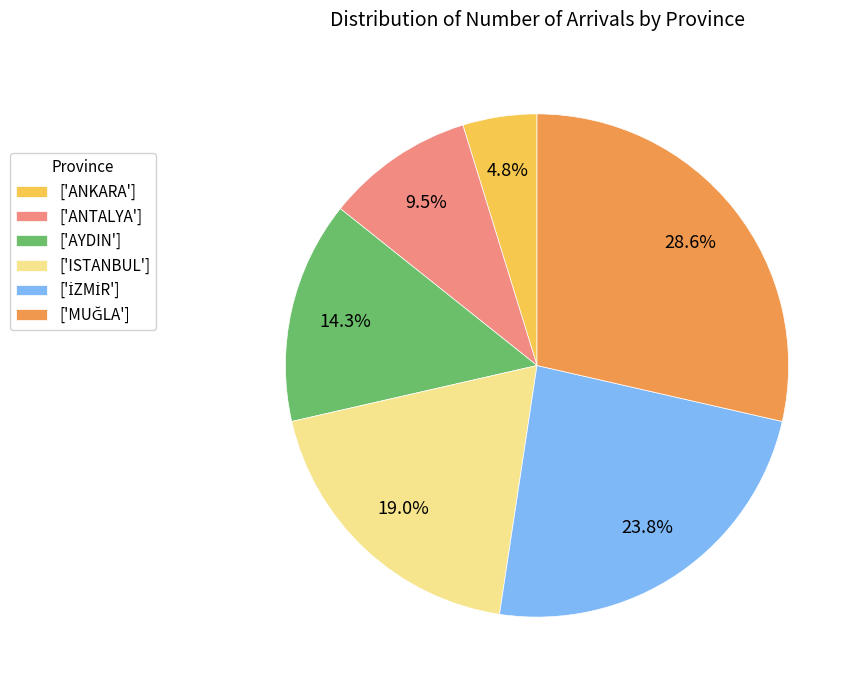

Is ['AYDIN'] the majority of the pie?

No